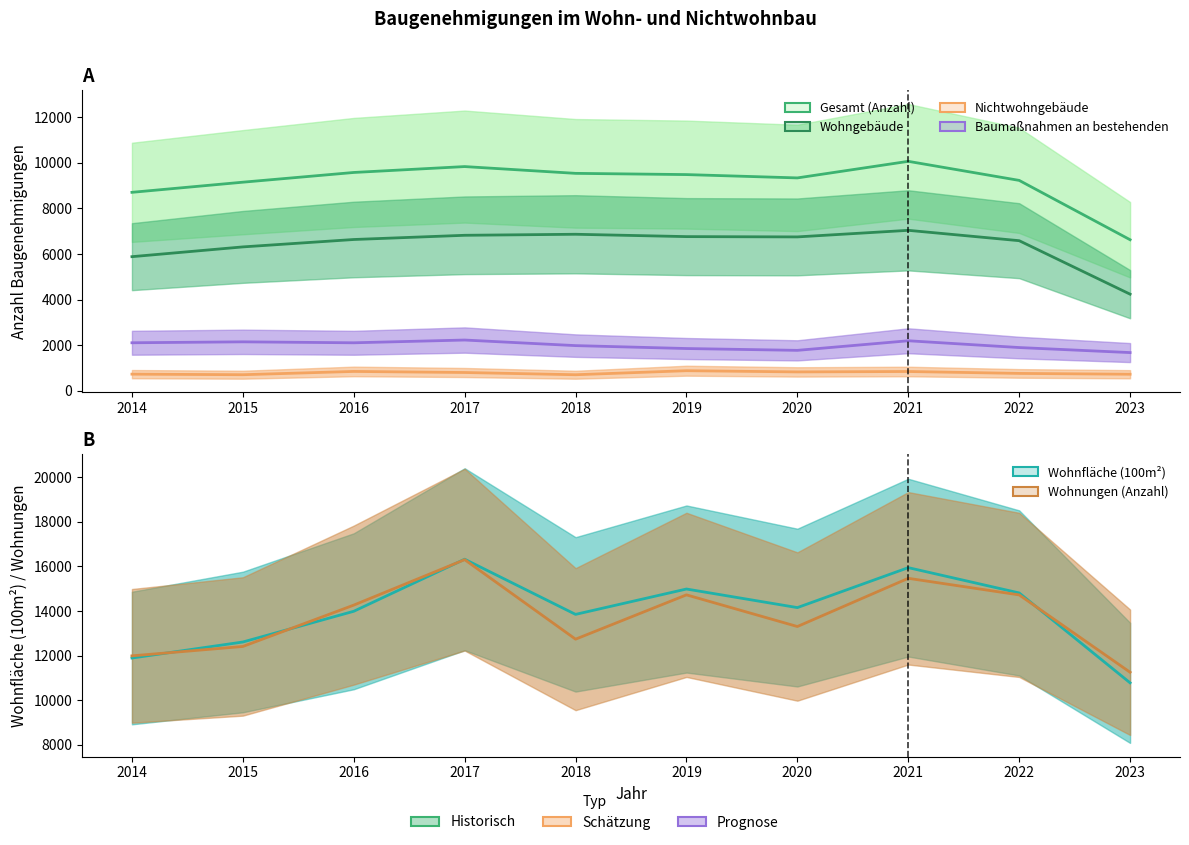

What is the difference between the second highest and minimum values in the Baumaßnahmen an bestehenden series?

519.0